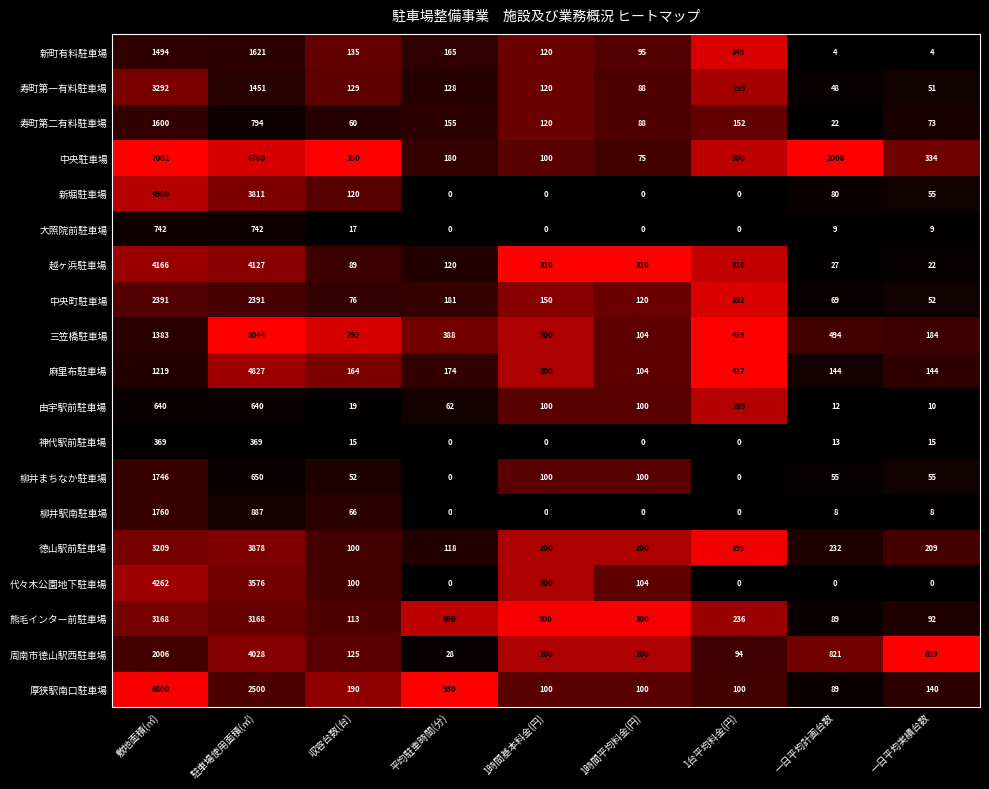

Which series has the largest total across all categories?

中央駐車場